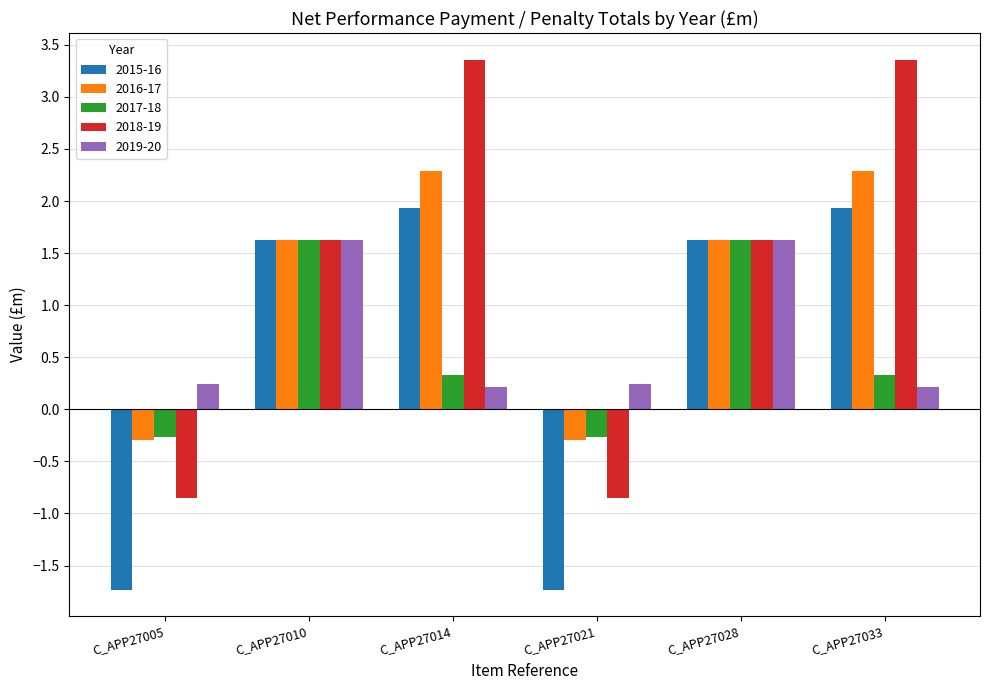

Count the 2017-18 values in the range 0 to 1.

2